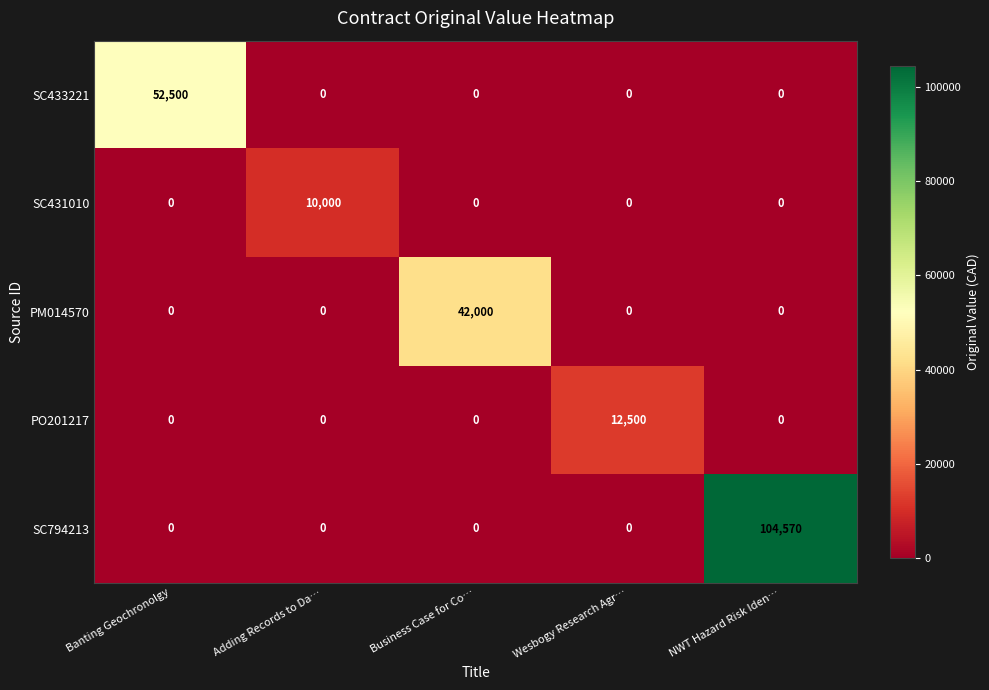

Reading left to right, extract all data points from this chart.

SC433221: 52500	0	0	0	0
SC431010: 0	10000	0	0	0
PM014570: 0	0	42000	0	0
PO201217: 0	0	0	12500	0
SC794213: 0	0	0	0	104570